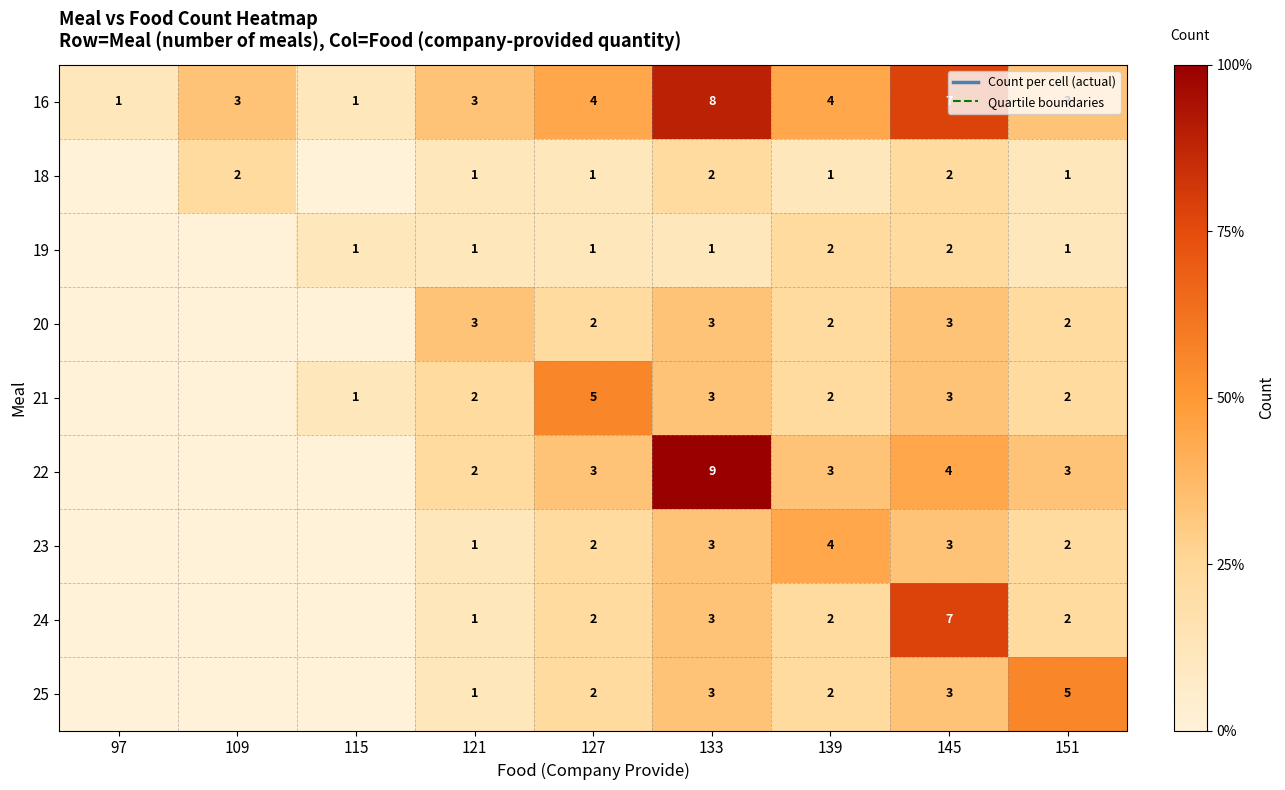

Is it true that 22 equals 1 at 139?

False